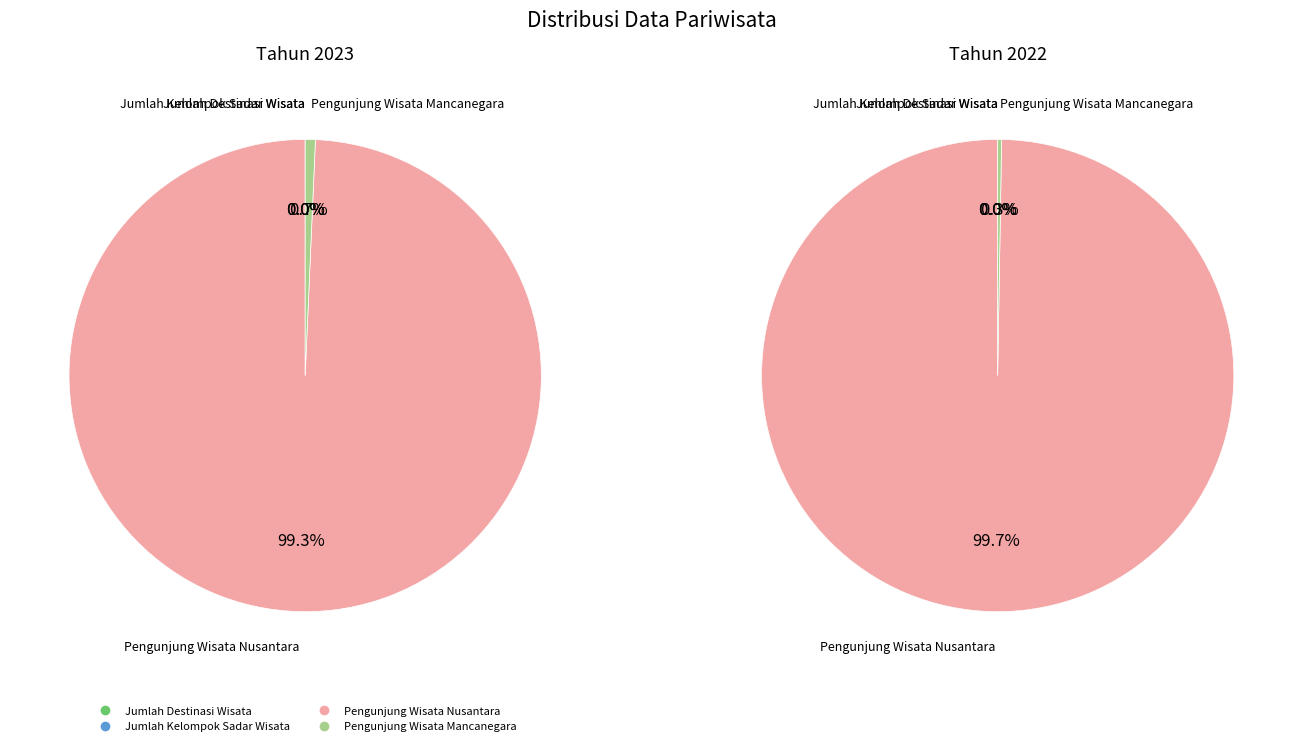

Which has a higher value, Pengunjung Wisata Nusantara or Pengunjung Wisata Mancanegara?

Pengunjung Wisata Nusantara